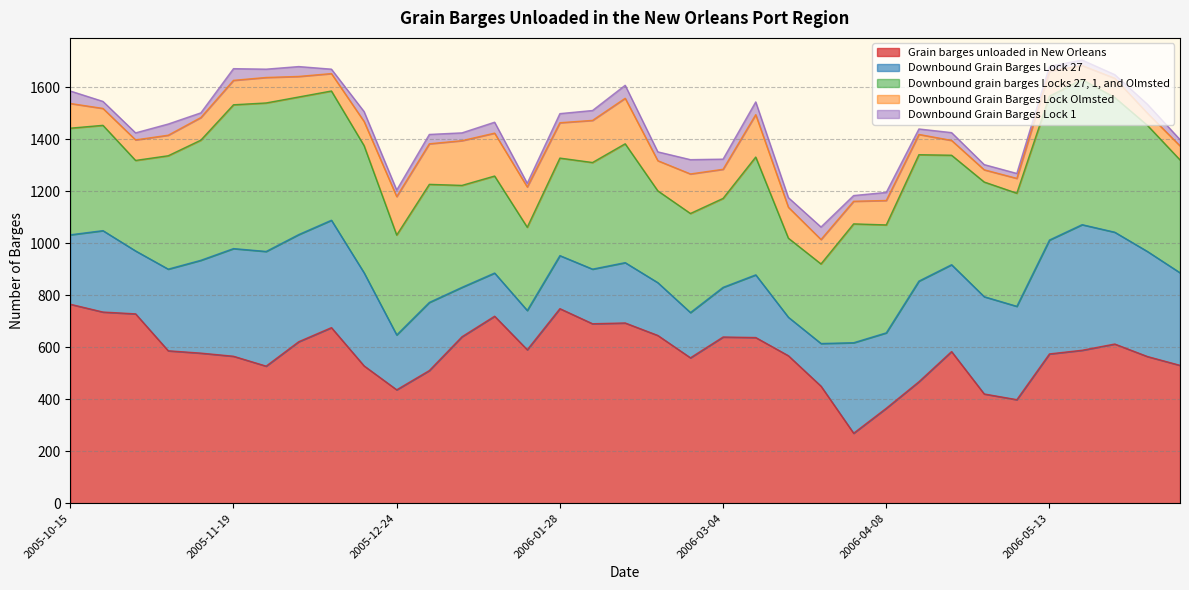

The Downbound grain barges Locks 27, 1, and Olmsted series shows 207 at 2006-05-13. True or false?

False